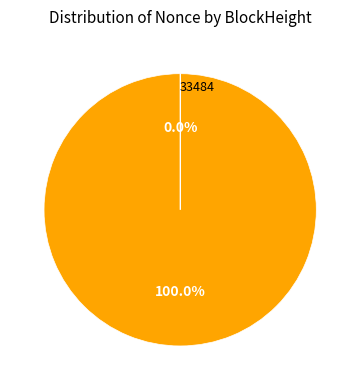

Does any single category account for the majority?

Yes